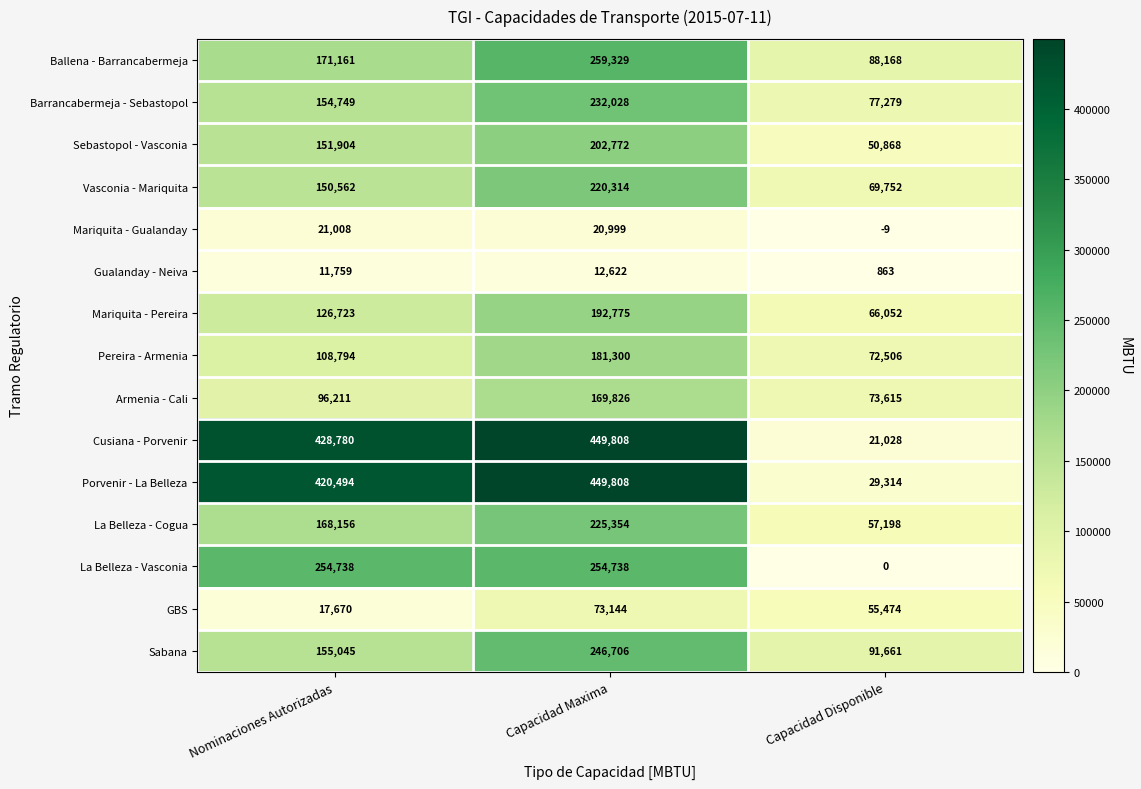

Is it true that La Belleza - Cogua equals 225354 at Capacidad Maxima?

True